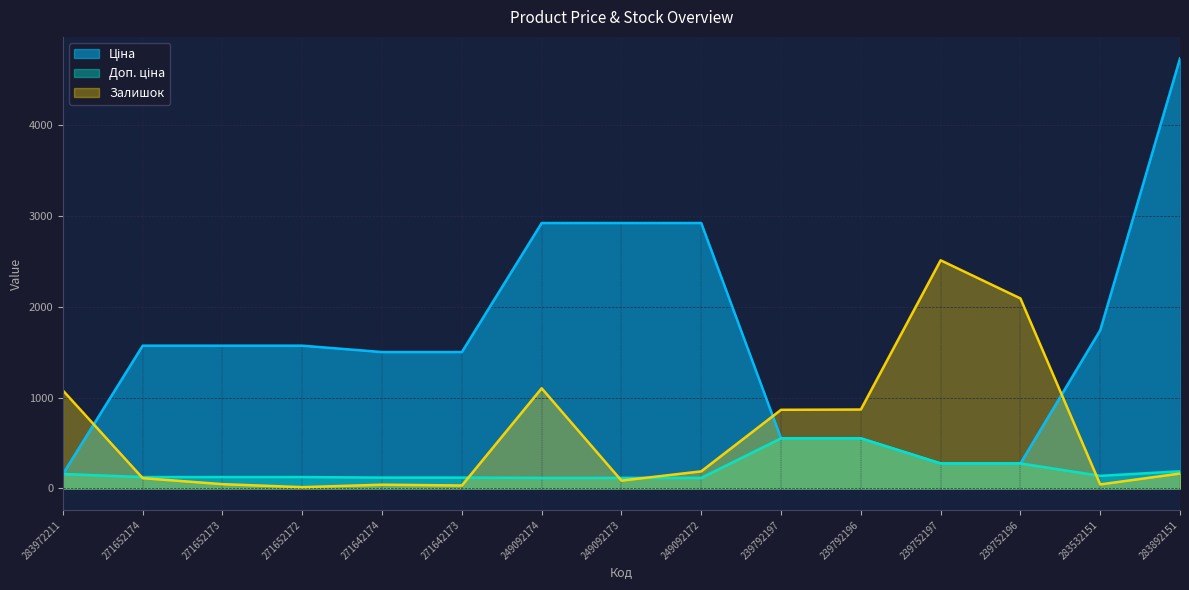

Which series has the largest total across all categories?

Ціна